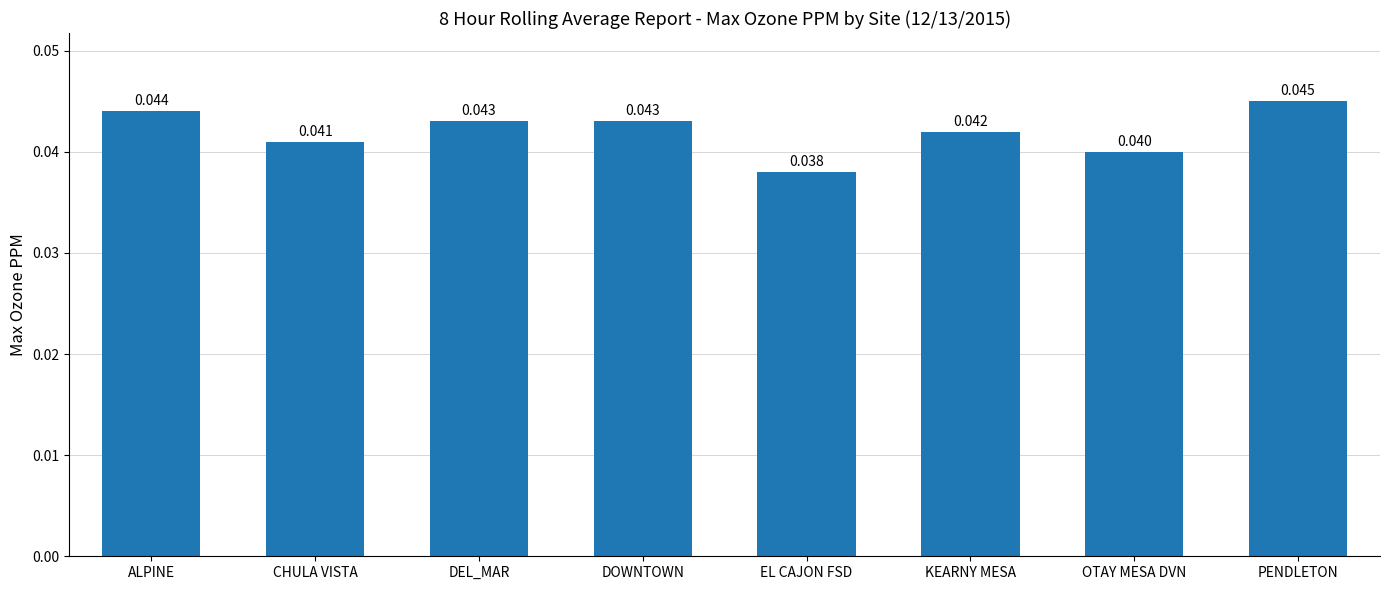

Does the chart contain any negative values?

No